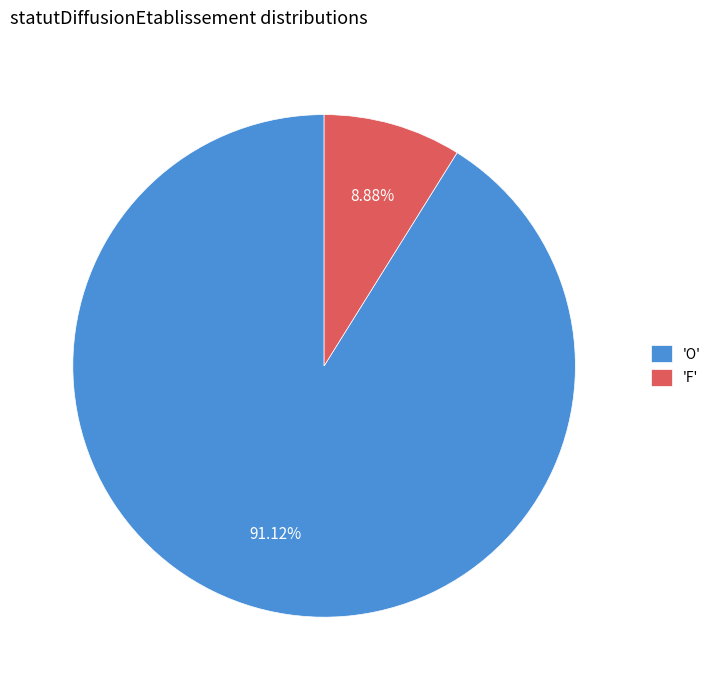

What is the largest slice in the pie chart?

'O'